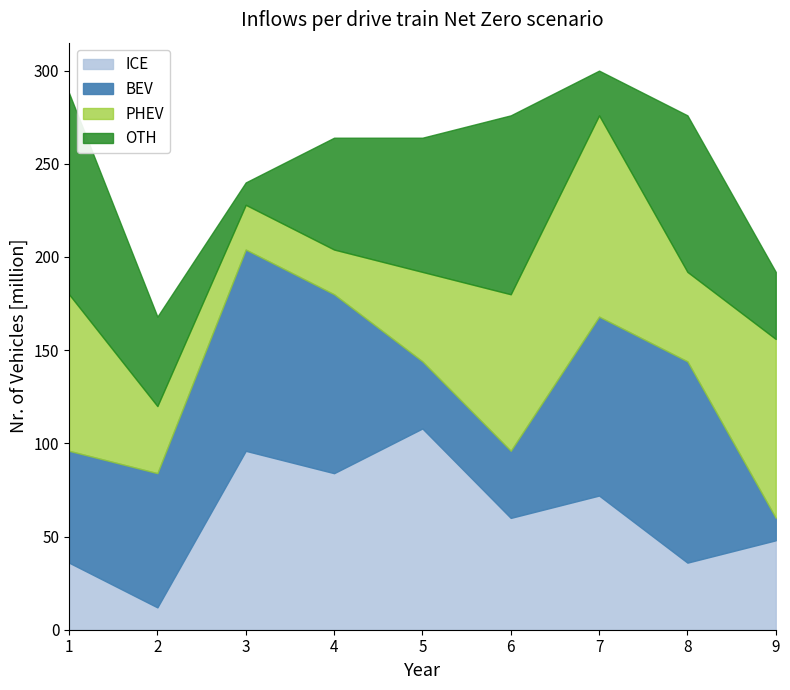

What is the total value across all series at 1?

288